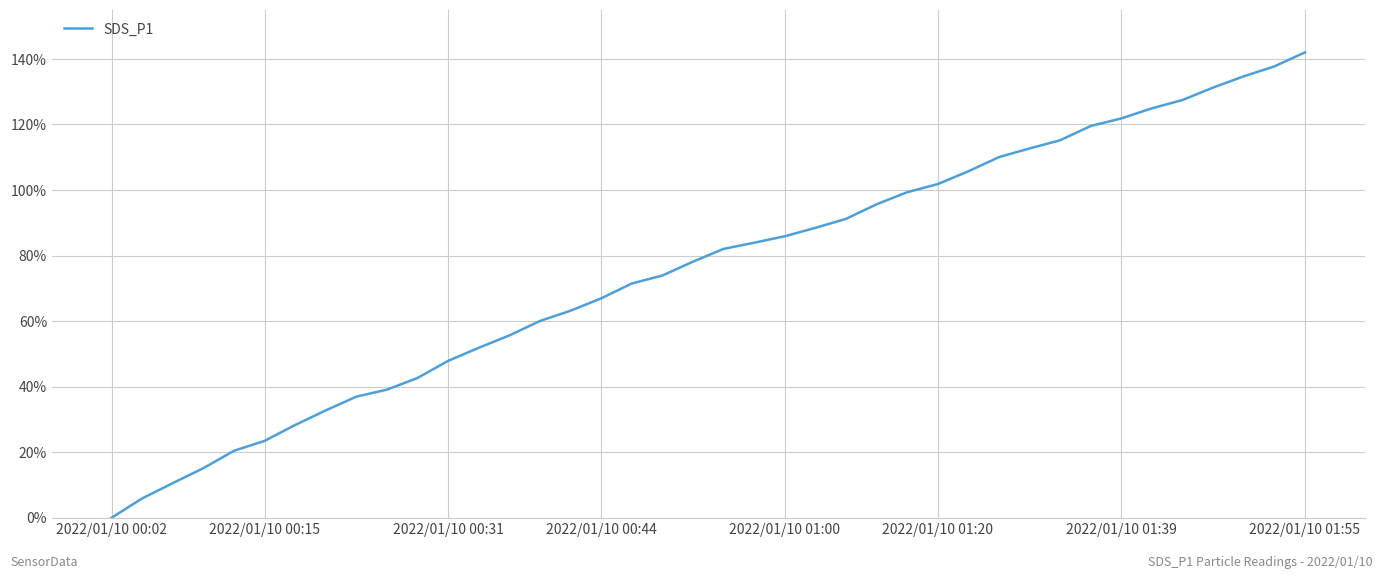

Rank the categories by value from lowest to highest.

2022/01/10 00:02, 2022/01/10 00:15, 2022/01/10 00:31, 2022/01/10 00:44, 2022/01/10 01:00, 2022/01/10 01:20, 2022/01/10 01:39, 2022/01/10 01:55, 8, 9, 10, 11, 12, 13, 14, 15, 16, 17, 18, 19, 20, 21, 22, 23, 24, 25, 26, 27, 28, 29, 30, 31, 32, 33, 34, 35, 36, 37, 38, 39